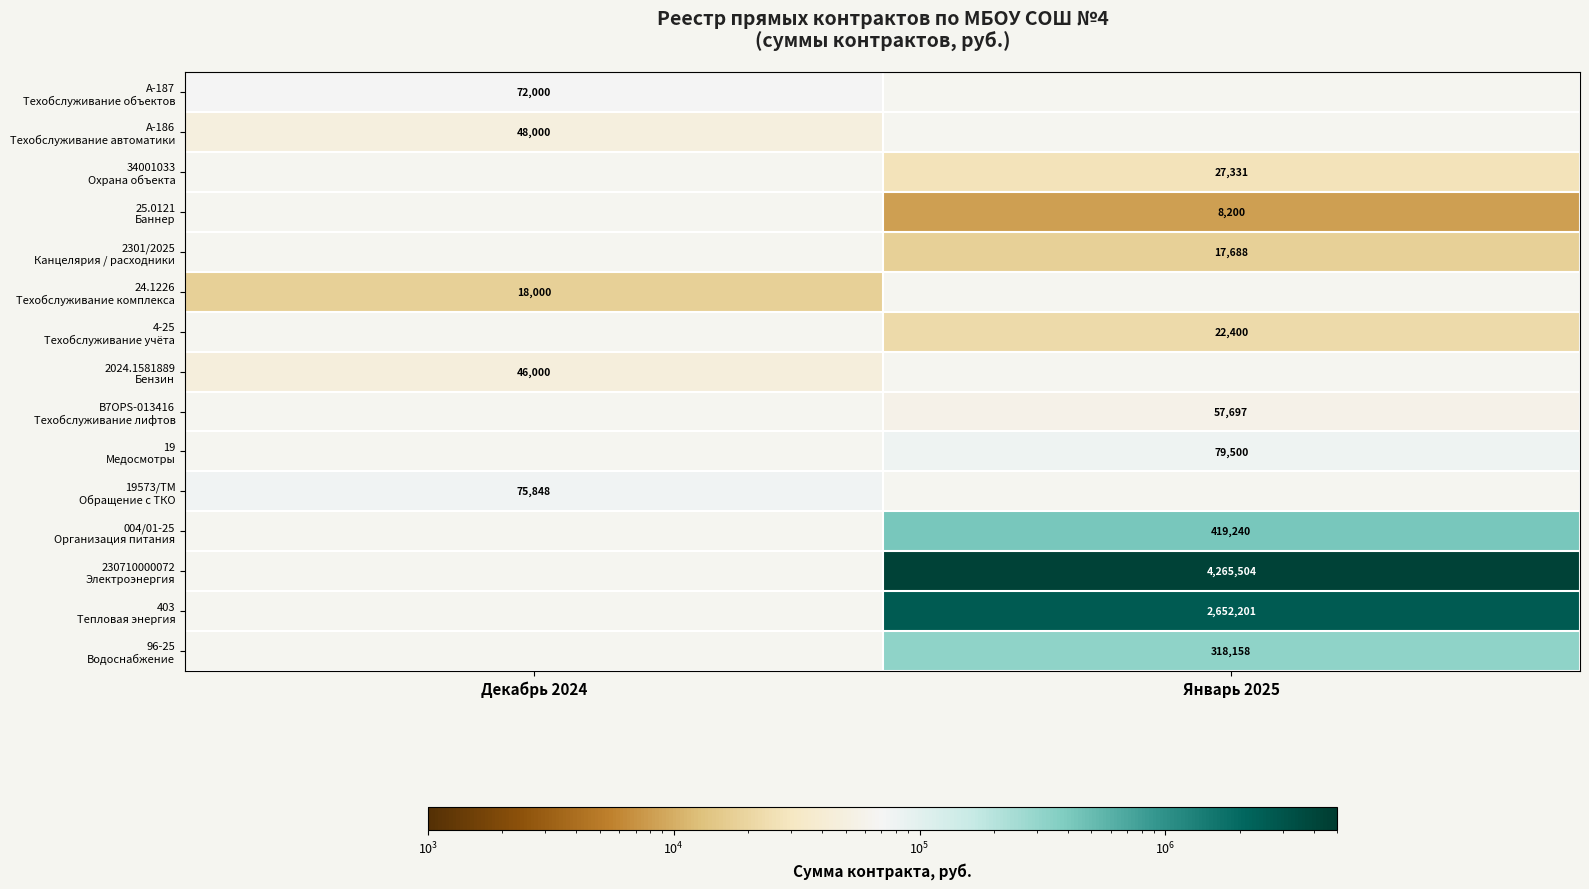

What is the spread (max minus min) of values at Декабрь 2024?

57848.5